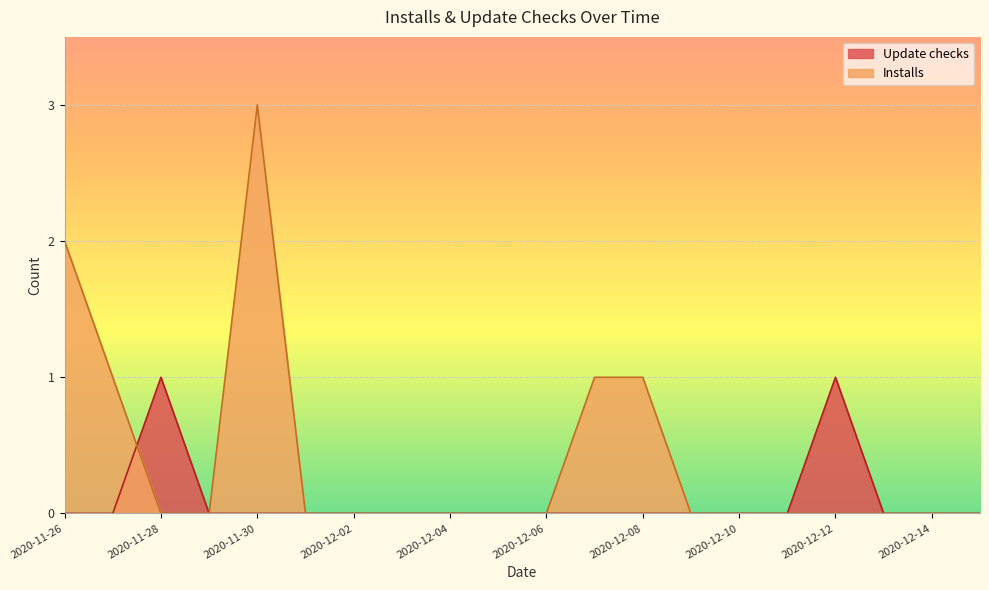

Which has a higher value, 2020-12-11 or 2020-12-13?

2020-12-11